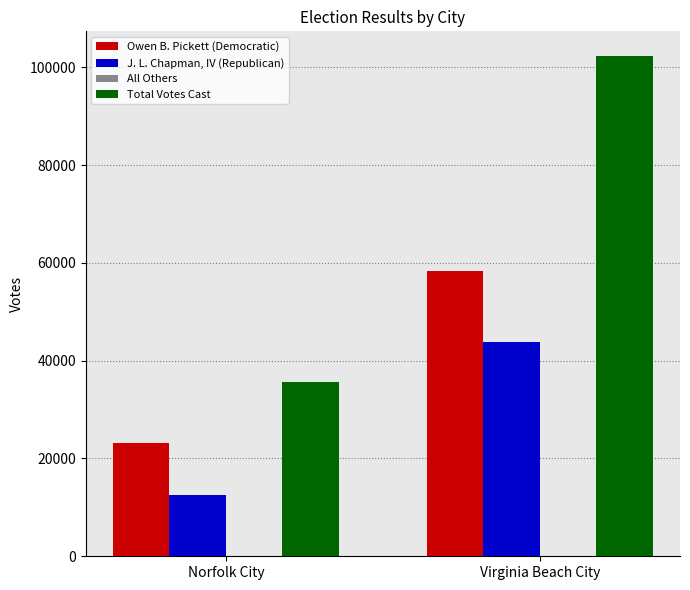

The value of J. L. Chapman, IV (Republican) at Virginia Beach City is 22484. True or false?

False